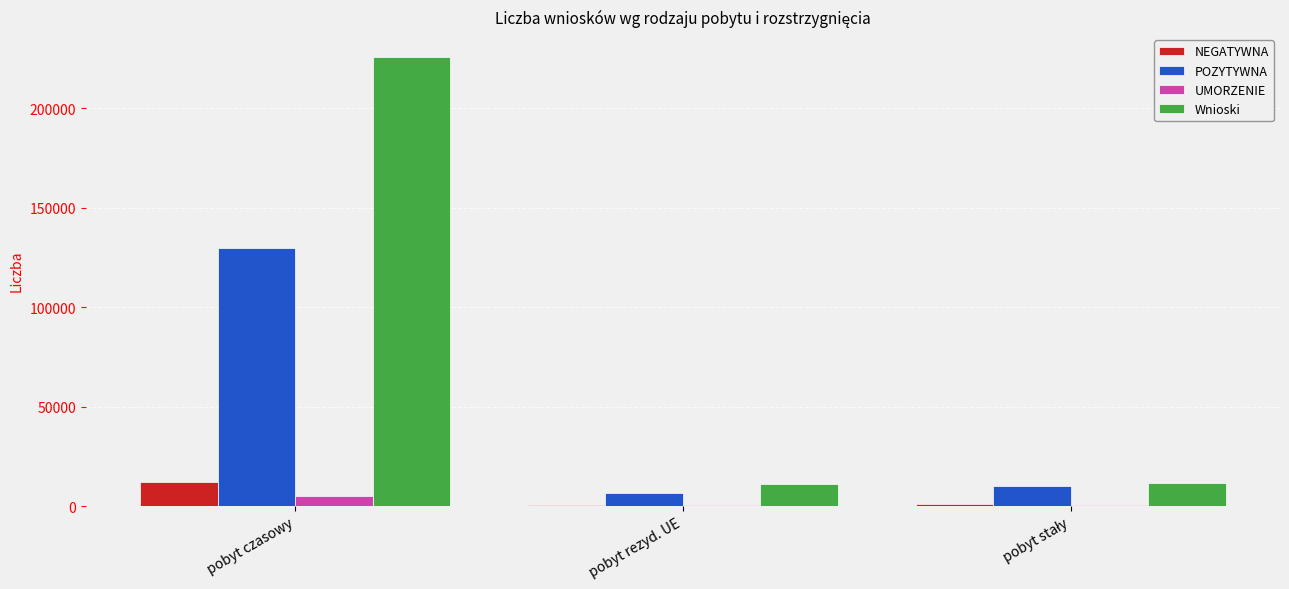

How many distinct data groups are displayed?

4